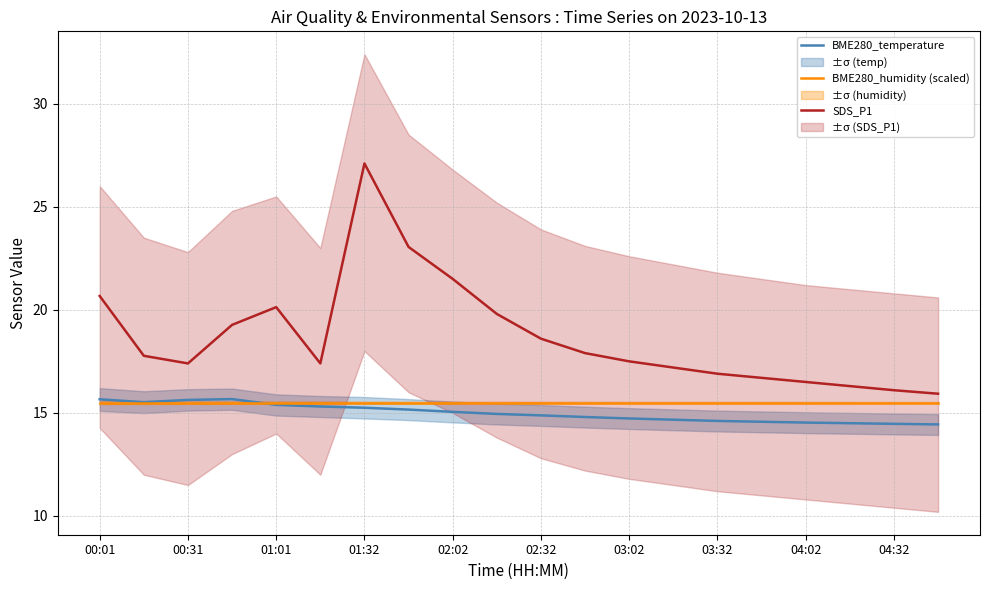

True or false: BME280_temperature has a value of 15.6 at 00:31.

True